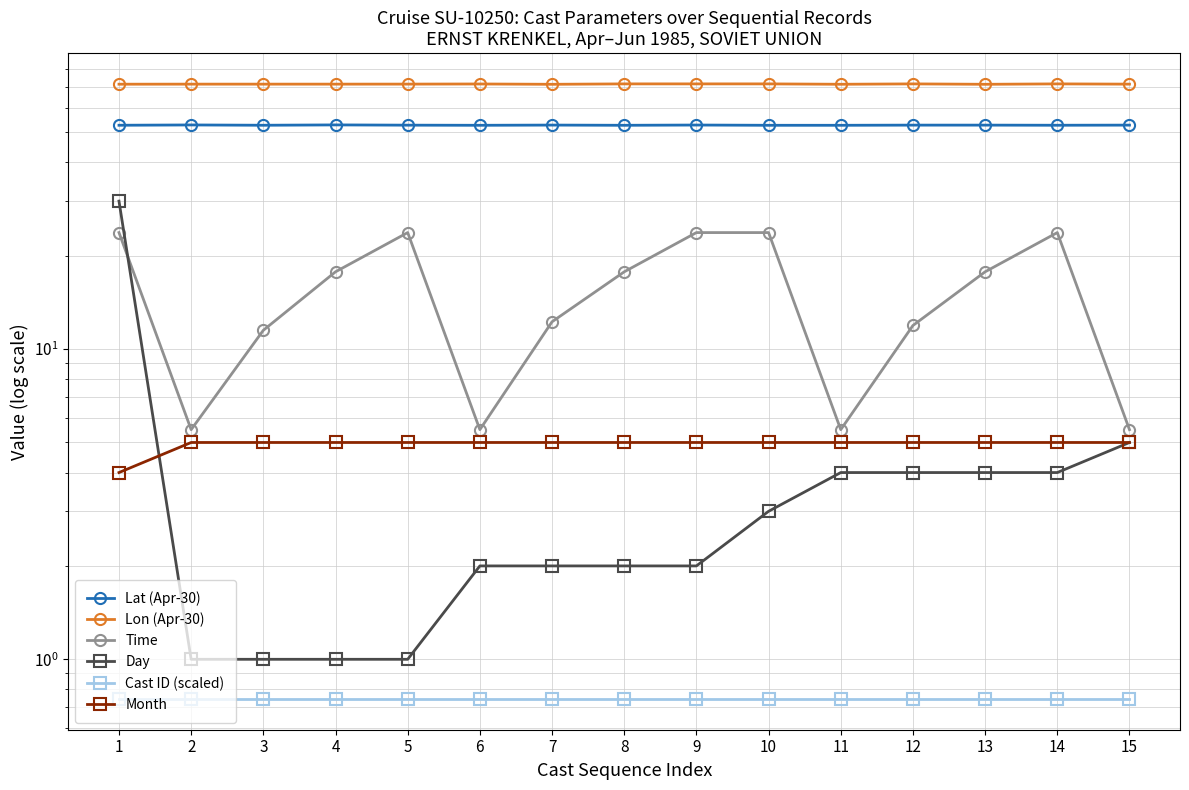

Reading left to right, extract all data points from this chart.

Lat (Apr-30): 1=52.7	2=52.8	3=52.7	4=52.8	5=52.7	6=52.7	7=52.8	8=52.7	9=52.8	10=52.7	11=52.7	12=52.7	13=52.7	14=52.7	15=52.7
Lon (Apr-30): 1=71.5	2=71.5	3=71.5	4=71.5	5=71.5	6=71.6	7=71.4	8=71.6	9=71.6	10=71.6	11=71.4	12=71.6	13=71.4	14=71.6	15=71.5
Time: 1=23.8	2=5.5	3=11.5	4=17.8	5=23.8	6=5.5	7=12.2	8=17.8	9=23.8	10=23.8	11=5.5	12=11.9	13=17.8	14=23.8	15=5.5
Day: 1=30.0	2=1.0	3=1.0	4=1.0	5=1.0	6=2.0	7=2.0	8=2.0	9=2.0	10=3.0	11=4.0	12=4.0	13=4.0	14=4.0	15=5.0
Cast ID (scaled): 1=0.7	2=0.7	3=0.7	4=0.7	5=0.7	6=0.7	7=0.7	8=0.7	9=0.7	10=0.7	11=0.7	12=0.7	13=0.7	14=0.7	15=0.7
Month: 1=4.0	2=5.0	3=5.0	4=5.0	5=5.0	6=5.0	7=5.0	8=5.0	9=5.0	10=5.0	11=5.0	12=5.0	13=5.0	14=5.0	15=5.0